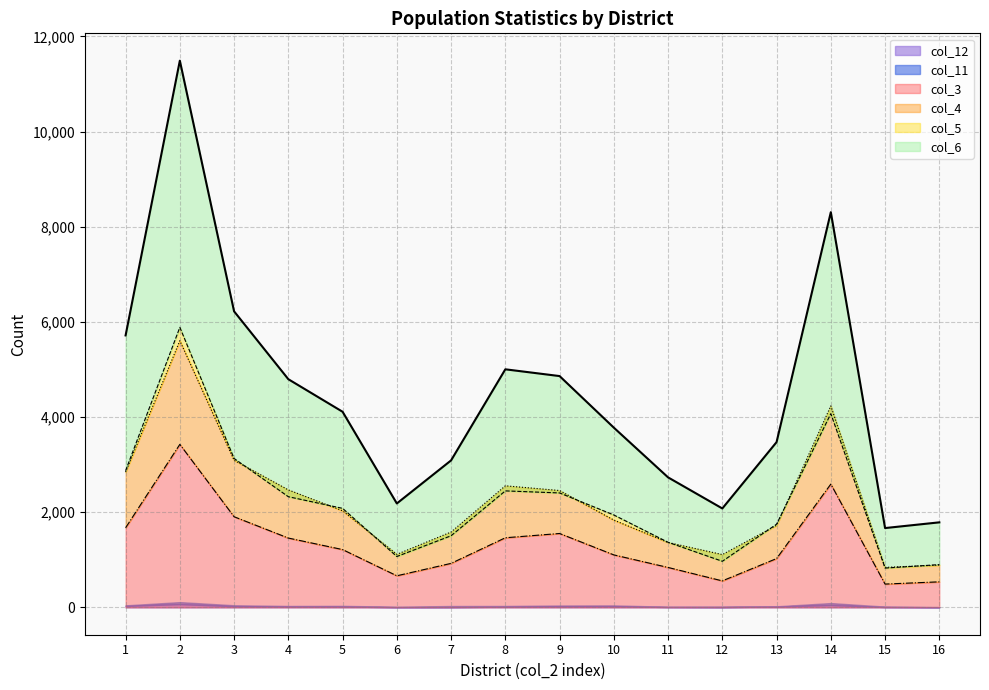

What is the maximum value for col_3?

3426